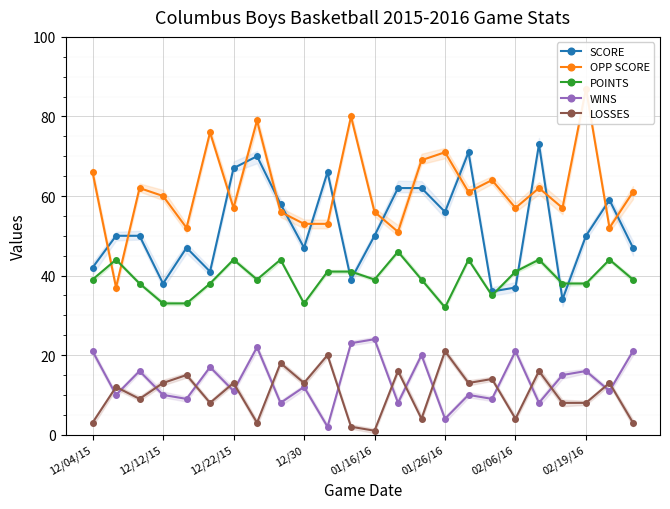

True or false: SCORE has more than 0 points higher than both neighbors.

True